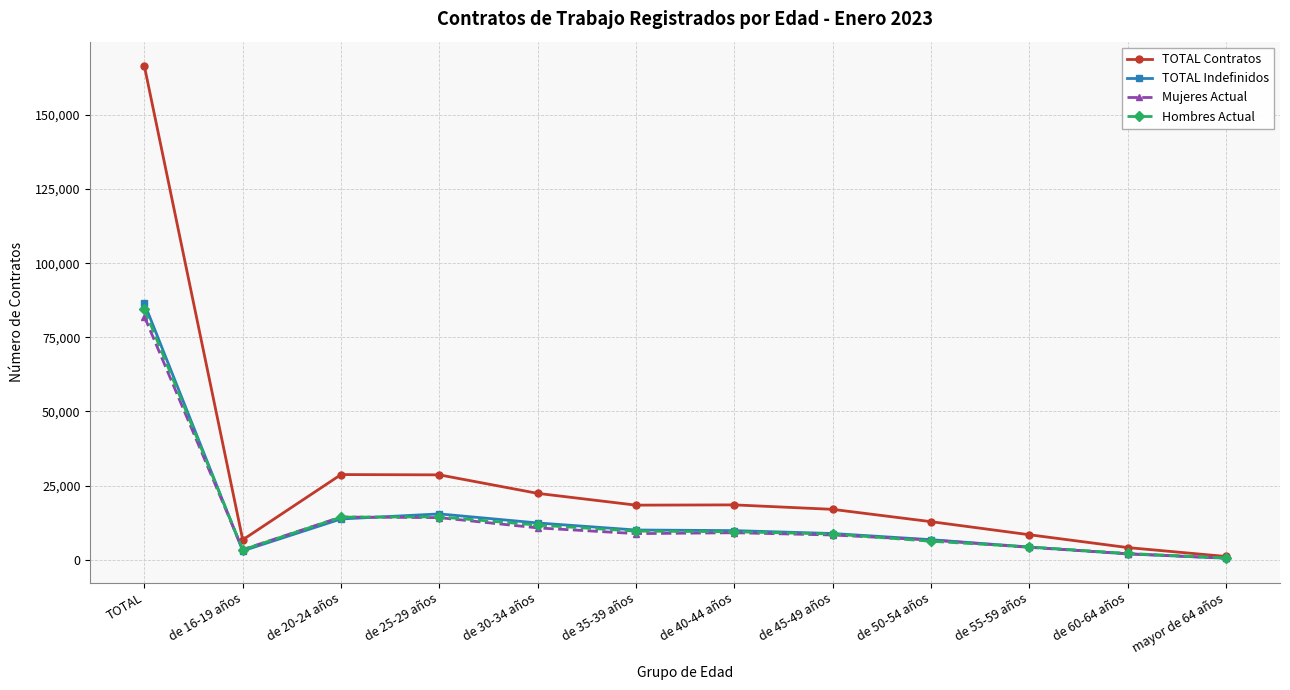

How many data points does each series have?

12